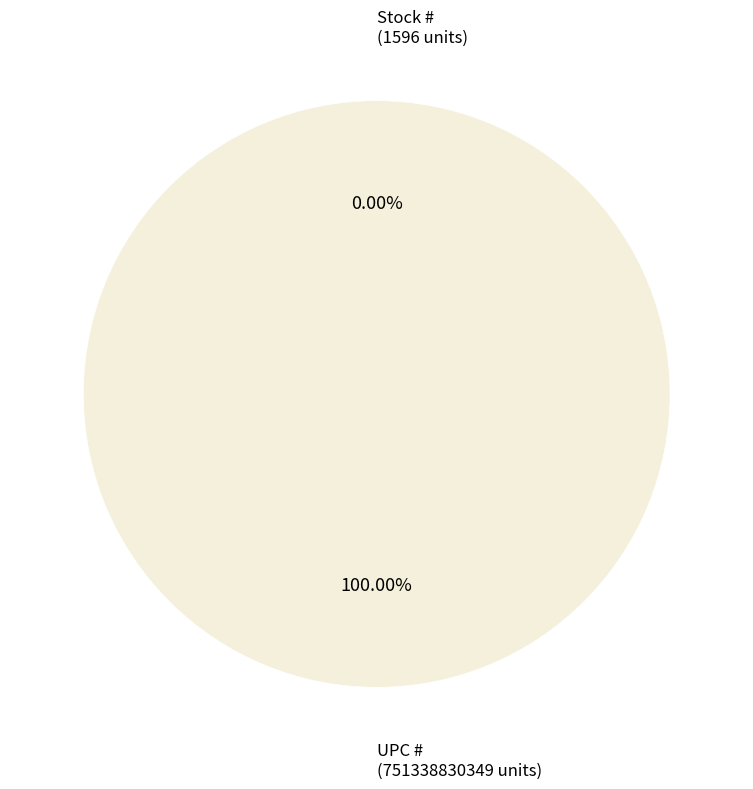

How many segments does this pie chart have?

2